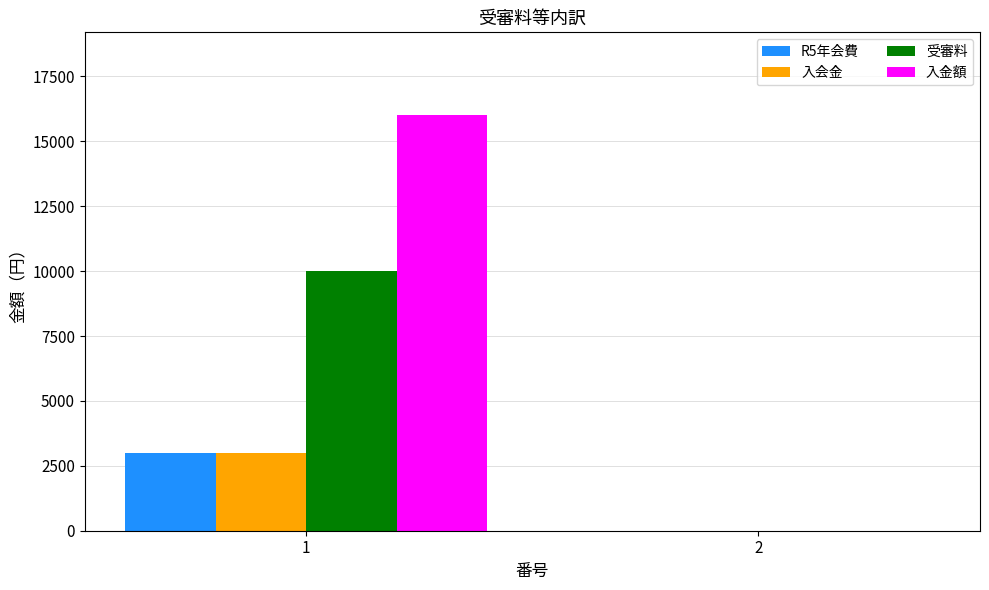

The 入金額 series shows 16000 at 1. True or false?

True